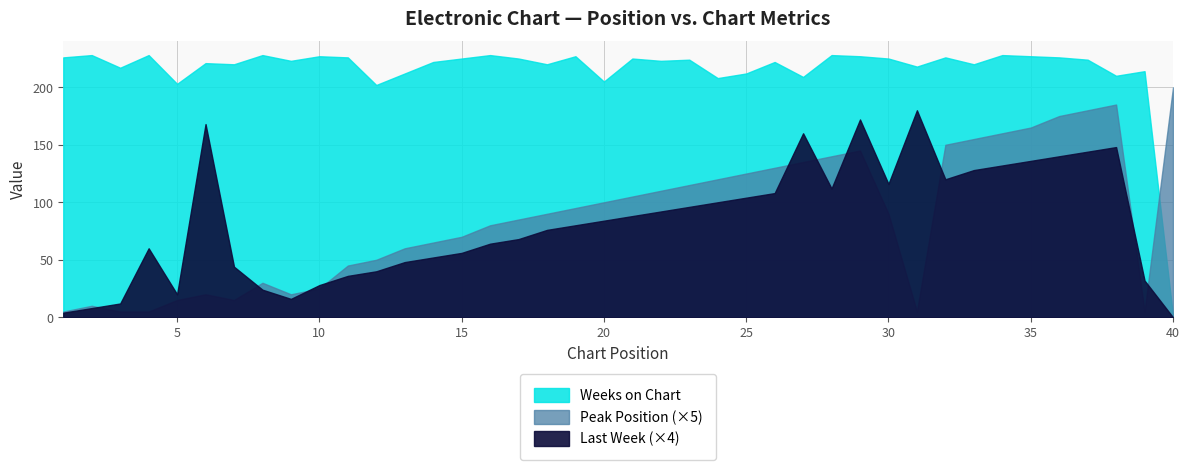

What are all the series names shown in the legend?

Last Week, Peak Position, Weeks on Chart